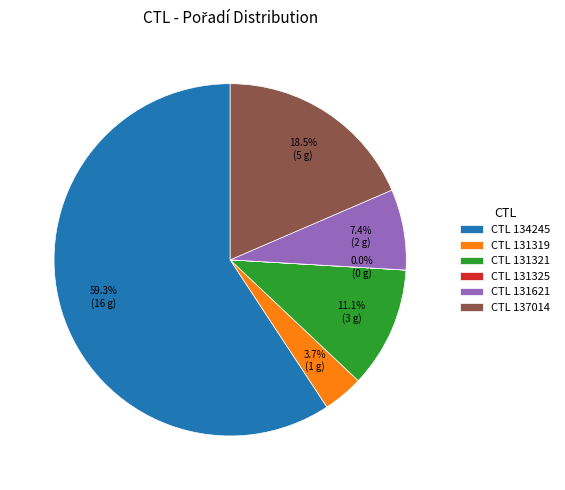

What portion of the pie excludes CTL 131319?

96.3%